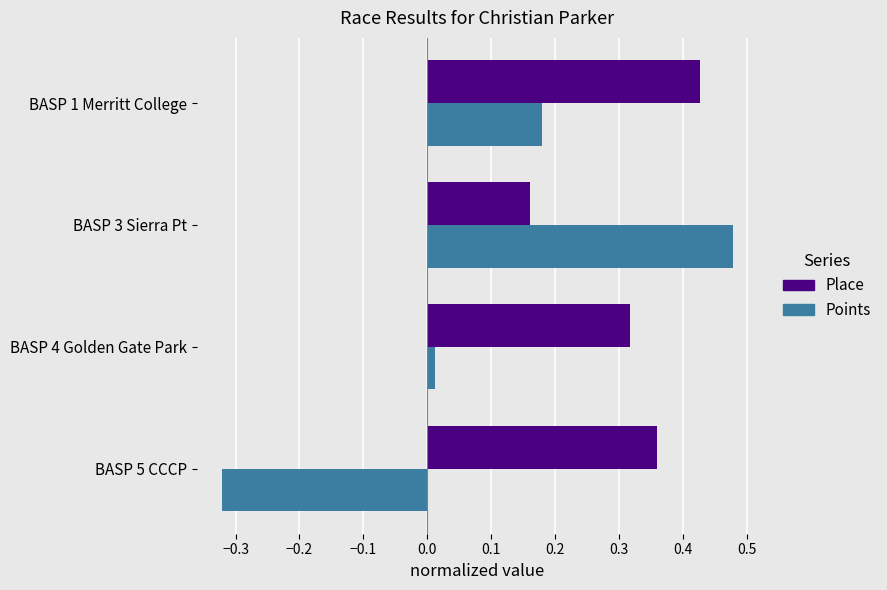

True or false: Points has a value of -0.1 at BASP 5 CCCP.

False